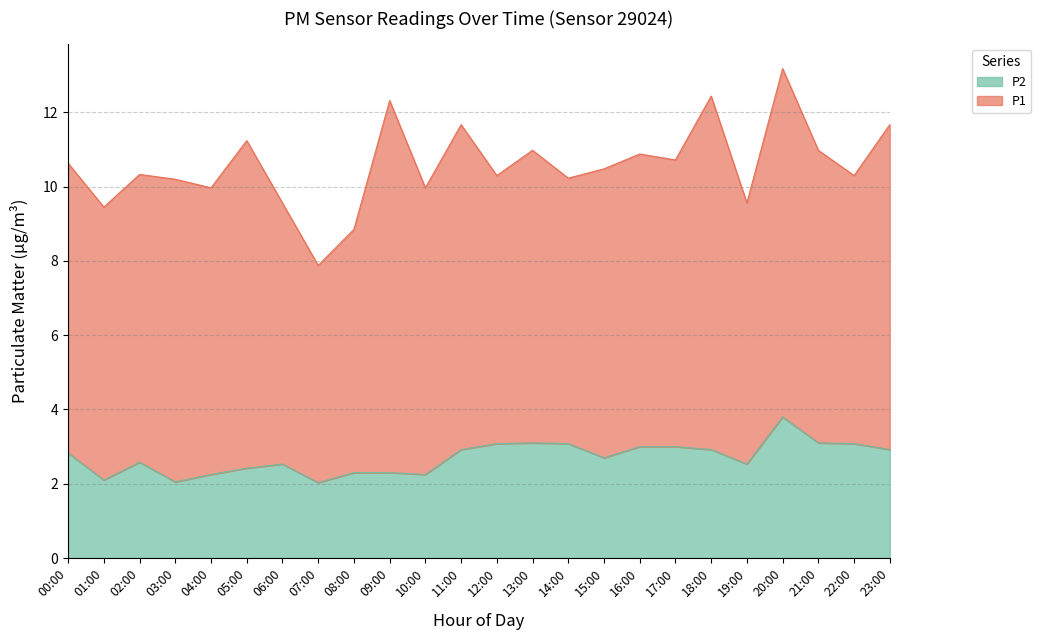

At which category does the chart reach its peak across all series?

20:00